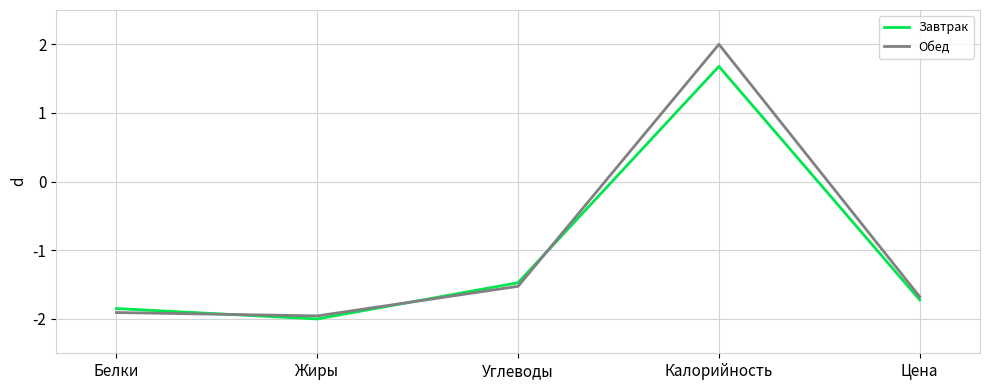

Which series ends up on top after the final intersection of Обед and Завтрак?

Обед